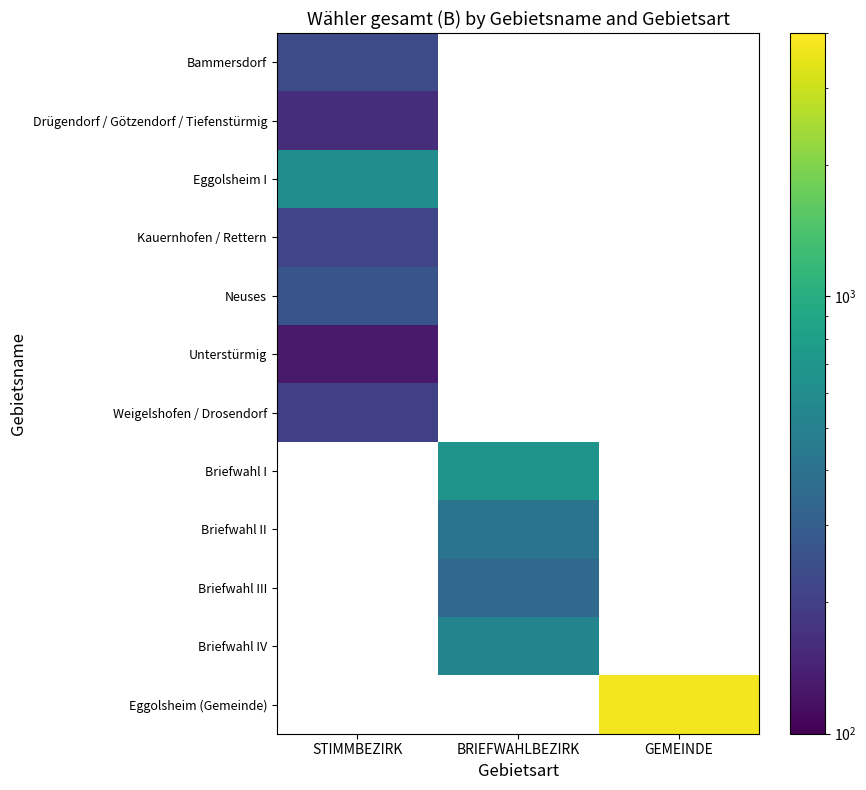

Which label corresponds to the largest value in the chart?

GEMEINDE